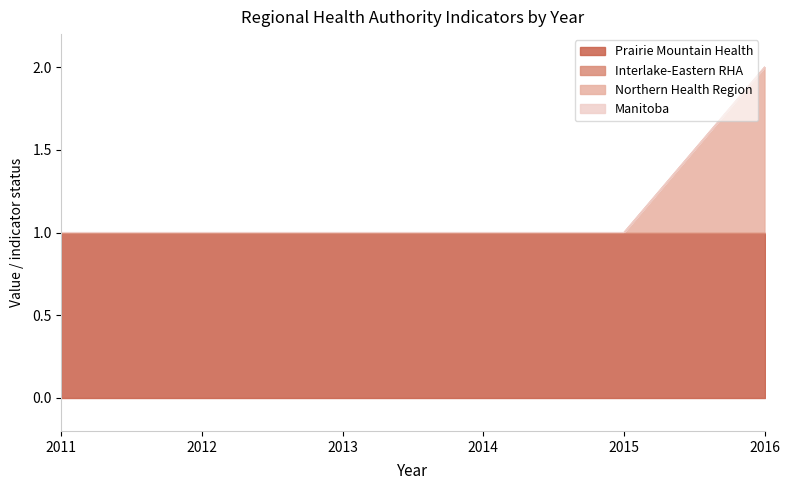

True or false: Manitoba has a value of 0 at 2012.

True